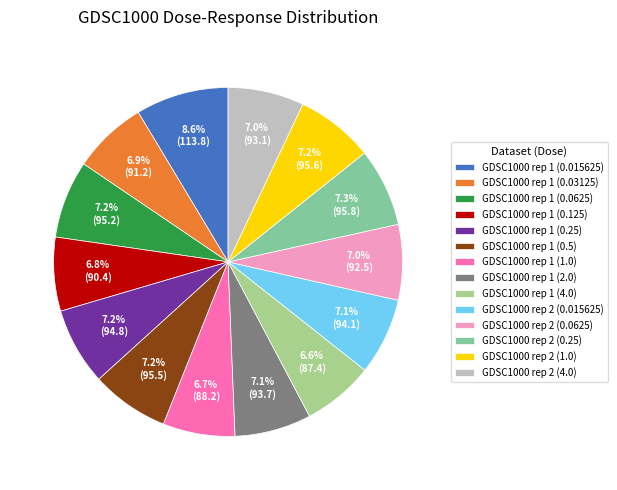

Approximately how many times larger is the value at GDSC1000 rep 1 (0.125) compared to GDSC1000 rep 1 (2.0)?

1.0